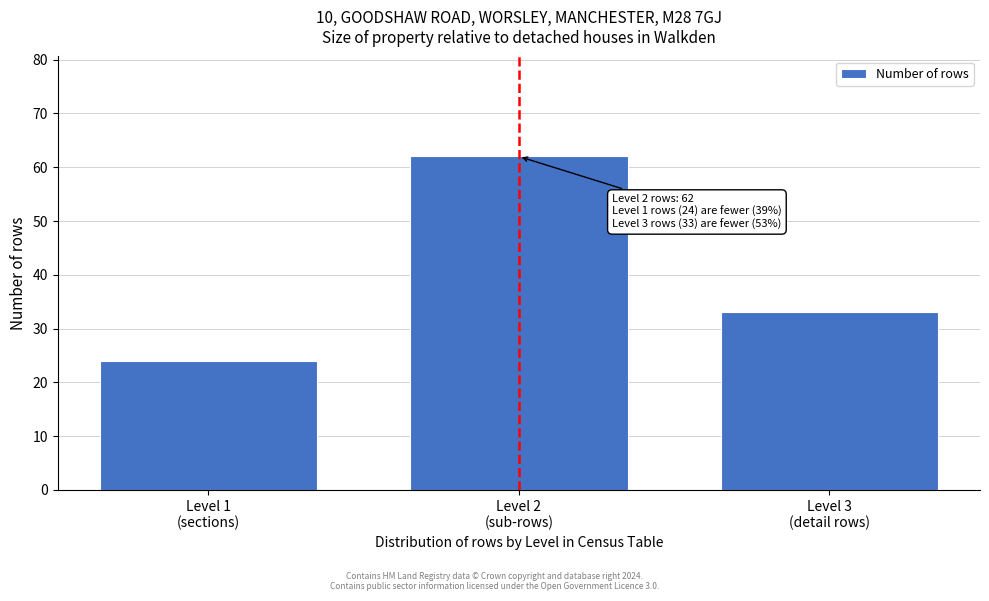

Reading right to left, what are all the values shown in this chart?

33	62	24